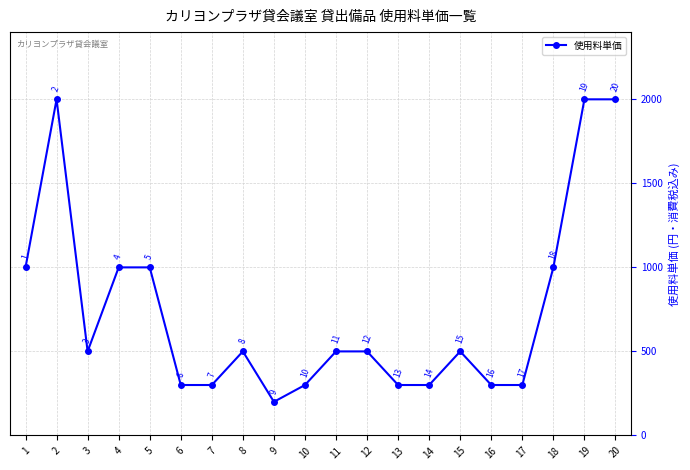

At which category does the data reach its first local valley?

3